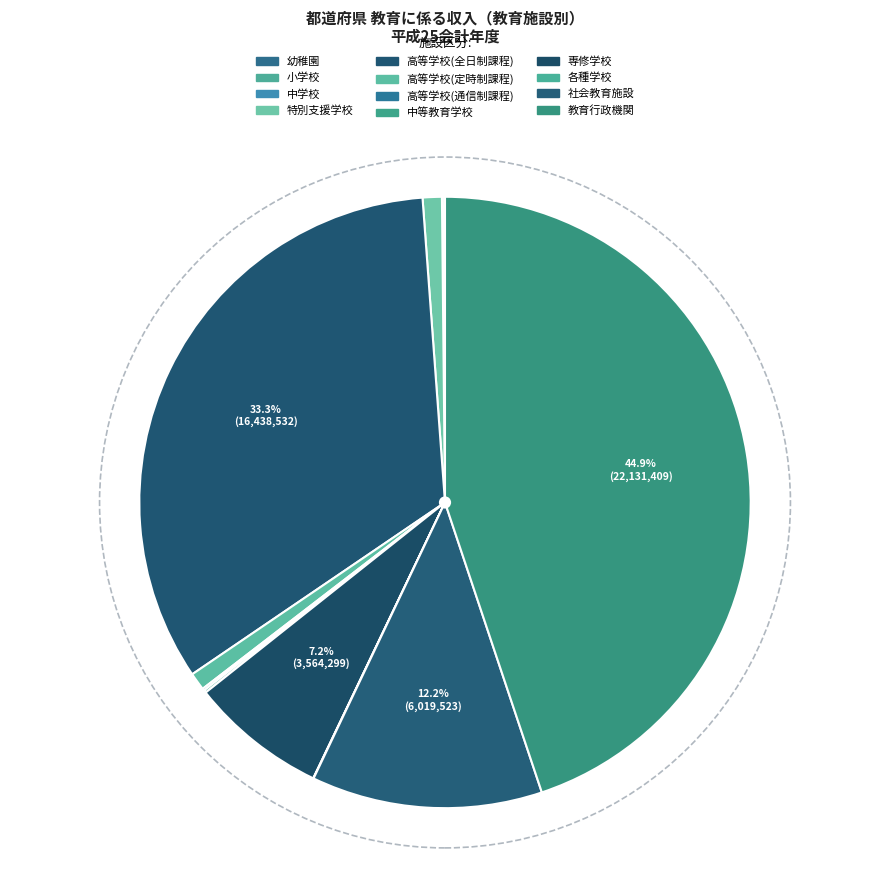

Is the sum of 高等学校(定時制課程) and 小学校 greater than half?

No